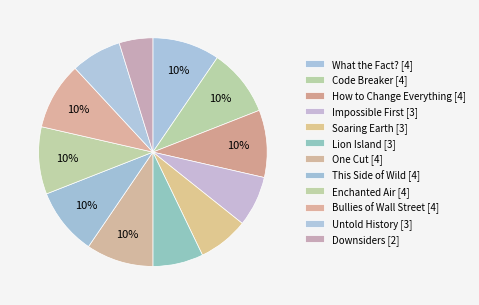

Count the number of slices in the pie.

12